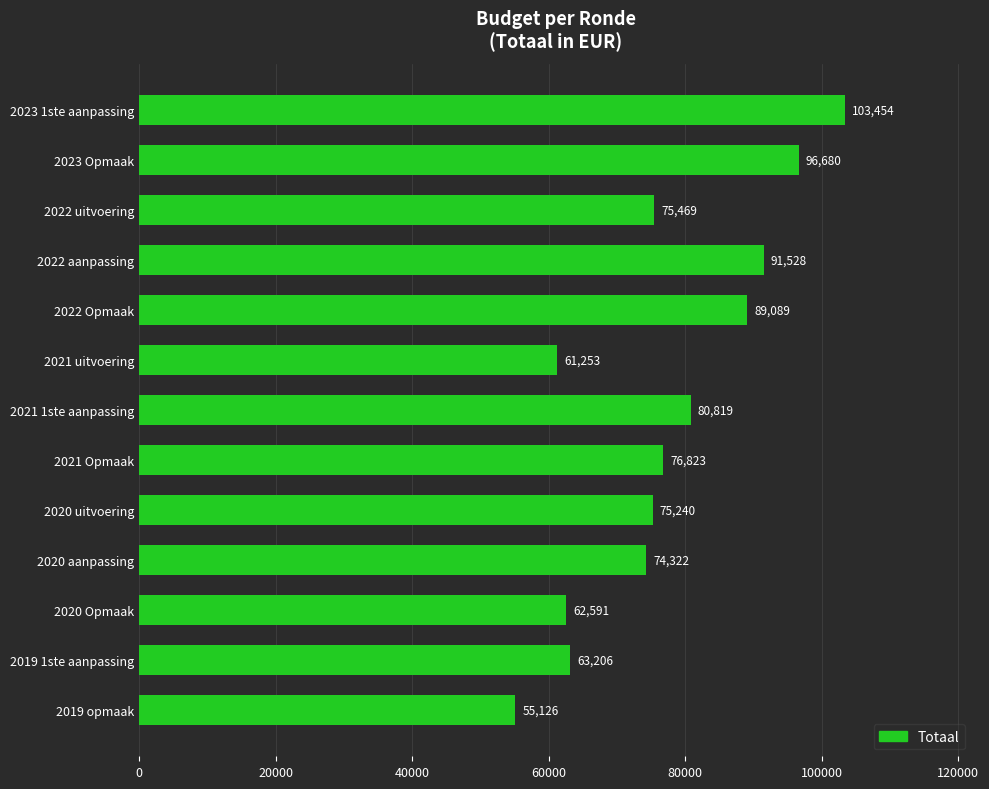

What is the maximum value shown in the chart?

103454